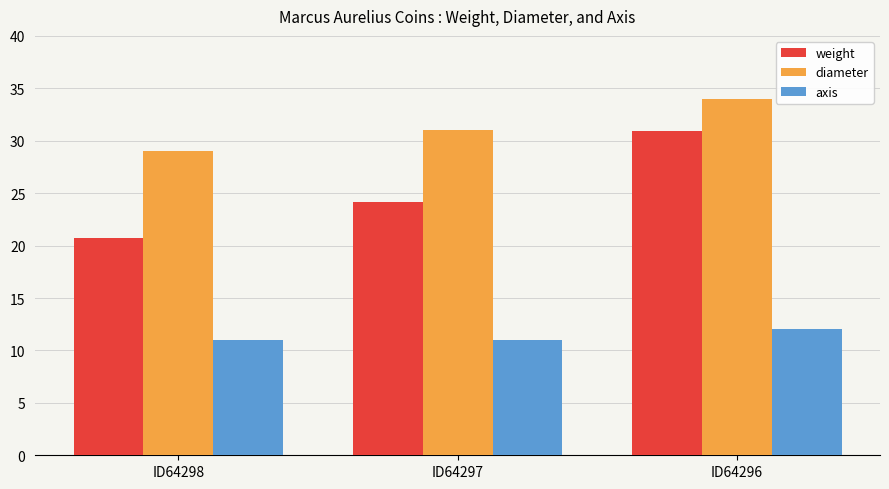

Reading right to left, transcribe all the data shown in this chart.

weight: 30.9	24.2	20.7
diameter: 34.0	31.0	29.0
axis: 12.0	11.0	11.0